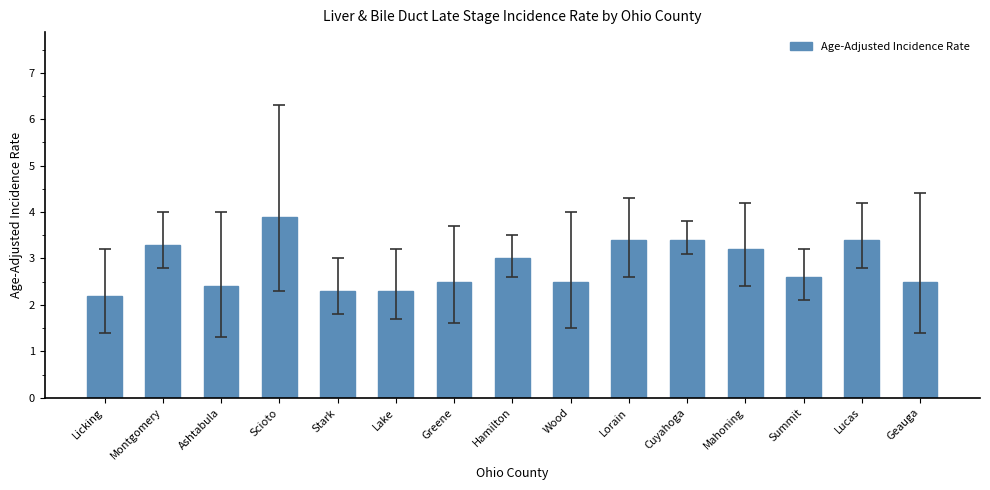

What is the value of the 2nd bar from the left?

3.3